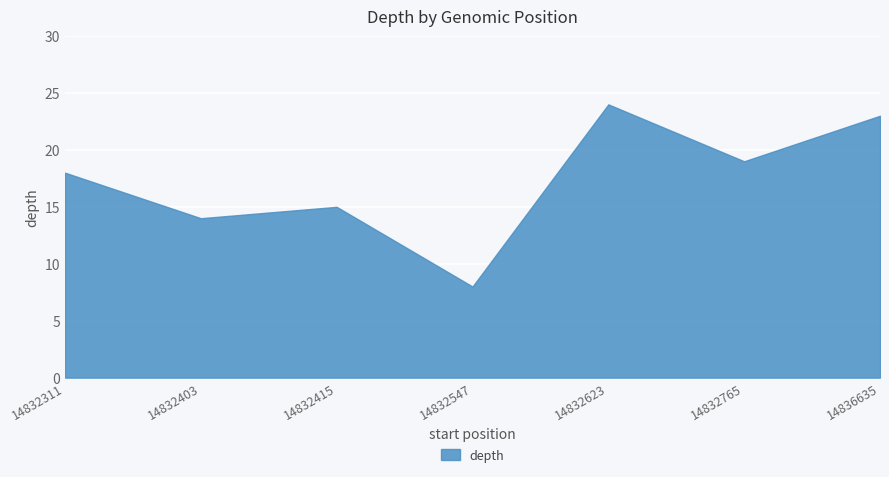

True or false: there are more than 1 points higher than both neighbors.

True